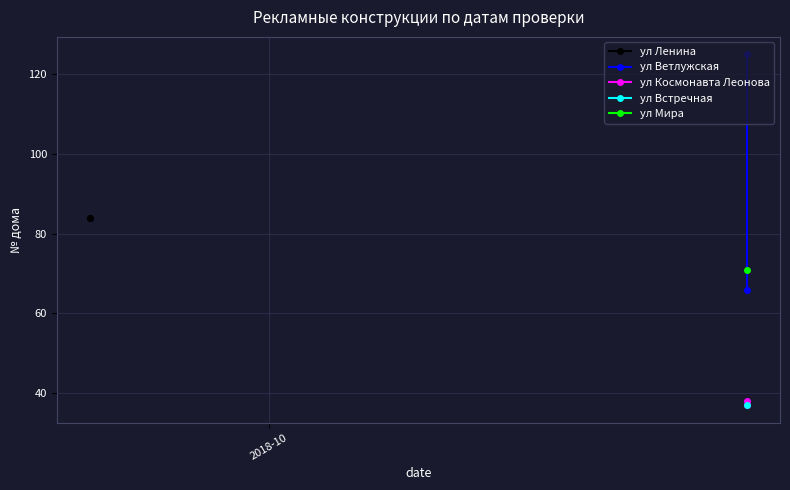

Is this an area chart (filled region under the line)?

No